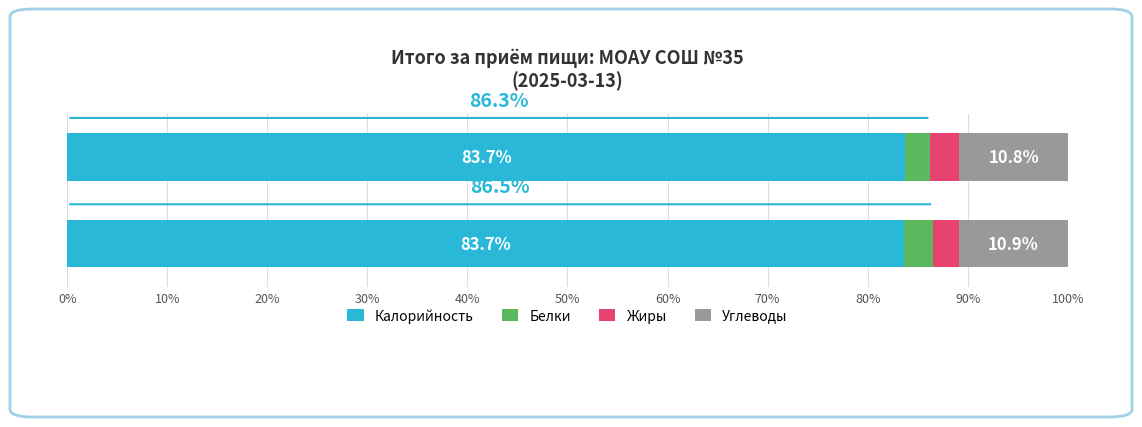

What is the minimum value for Калорийность?

83.7